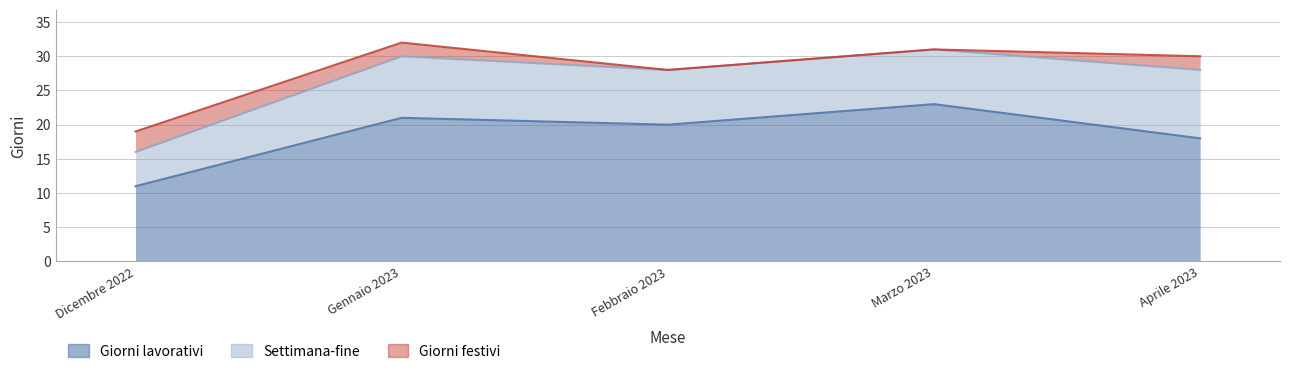

How many values in the Settimana-fine series exceed 8?

2